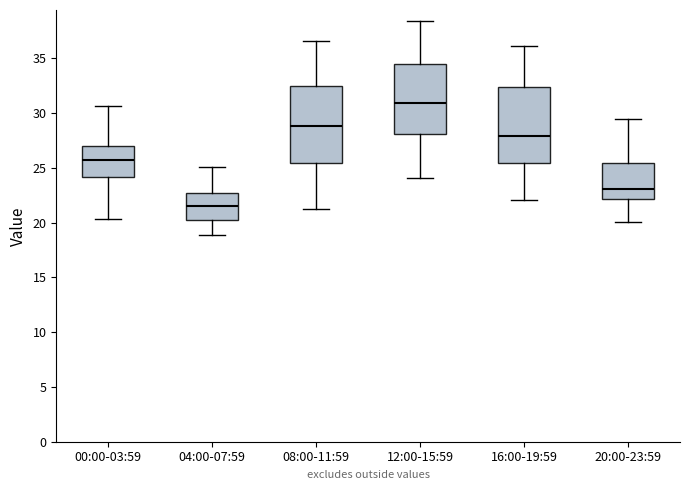

Which box has the lowest median line?

04:00-07:59